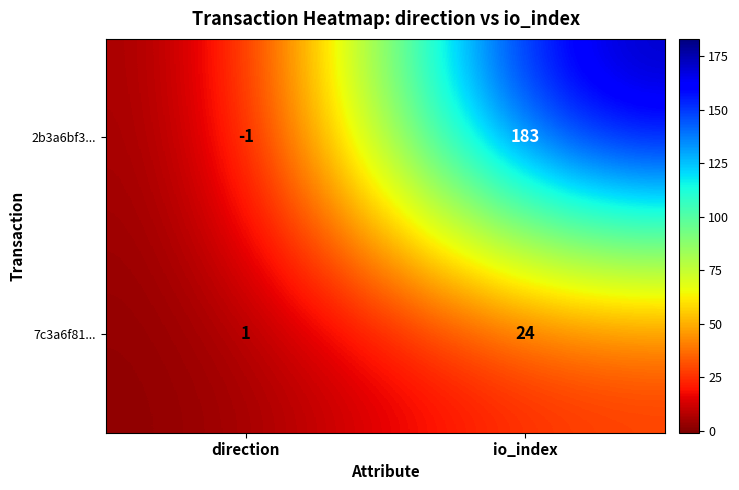

Reading left to right, transcribe all the data shown in this chart.

2b3a6bf3...: -1	183
7c3a6f81...: 1	24